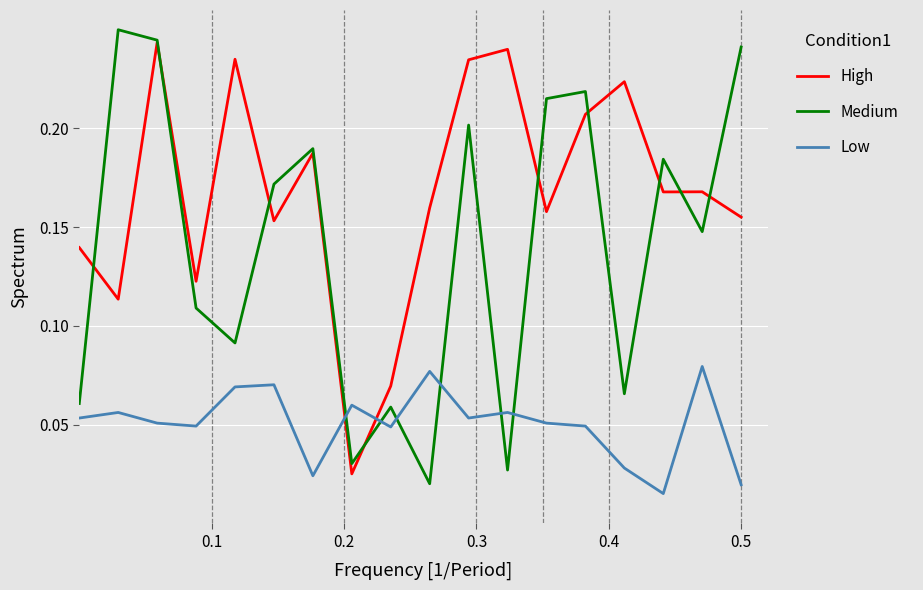

True or false: Low and High cross at least once.

True